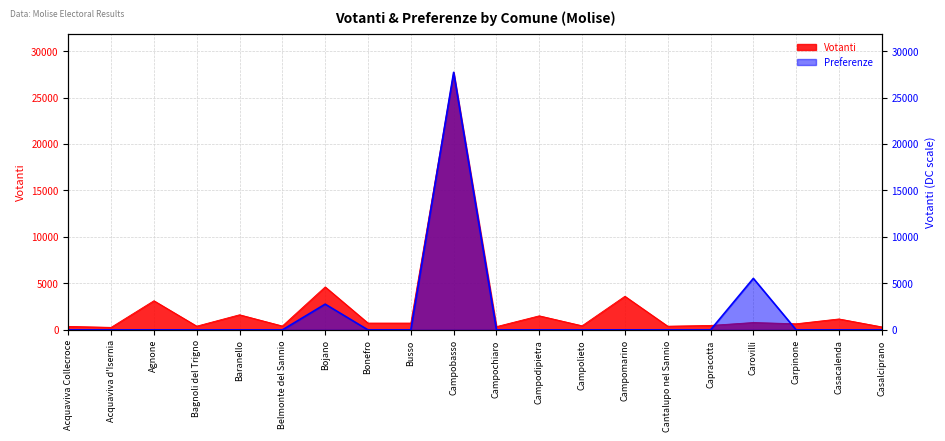

Which series changed the most between Campochiaro and Carovilli?

Preferenze